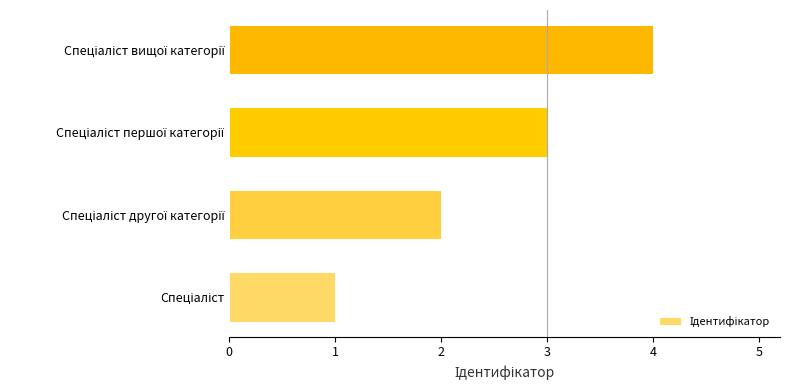

What is the difference between the maximum and minimum values?

3